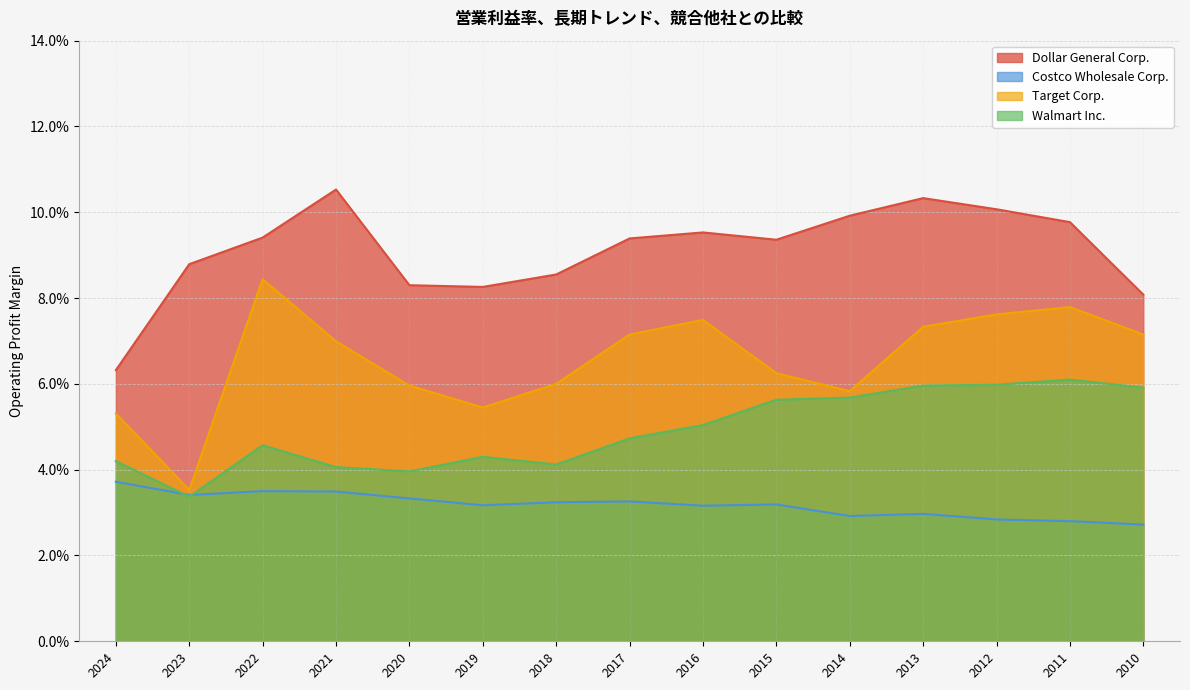

True or false: Dollar General Corp. and Costco Wholesale Corp. intersect in this chart.

False